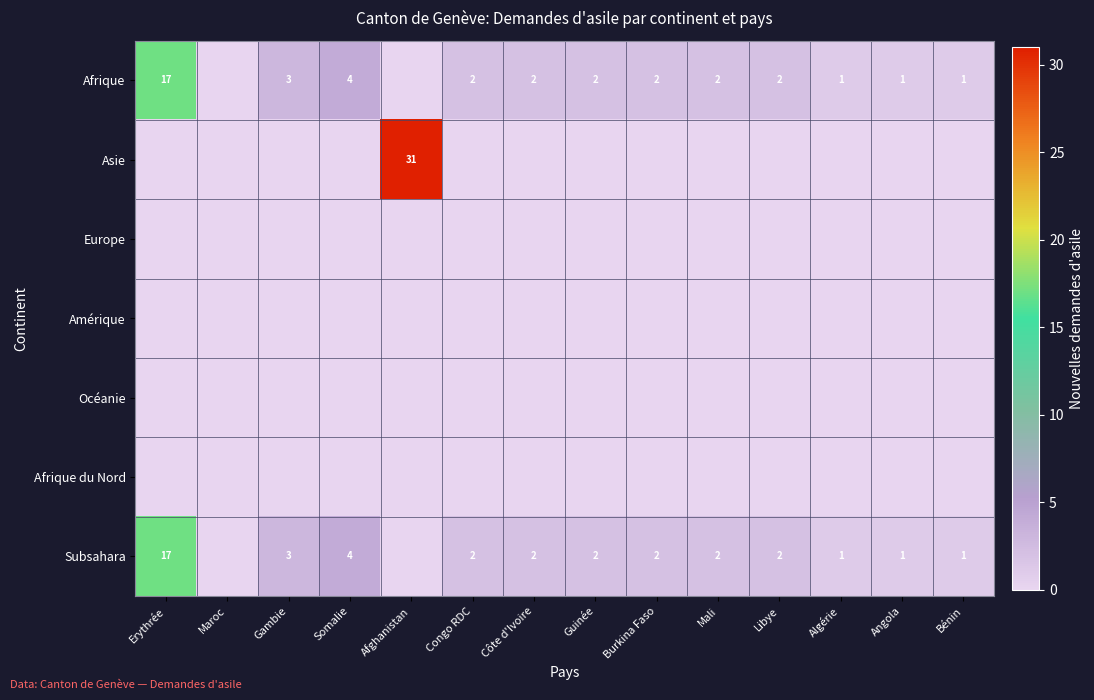

Is it true that Afrique equals 12 at Erythrée?

False